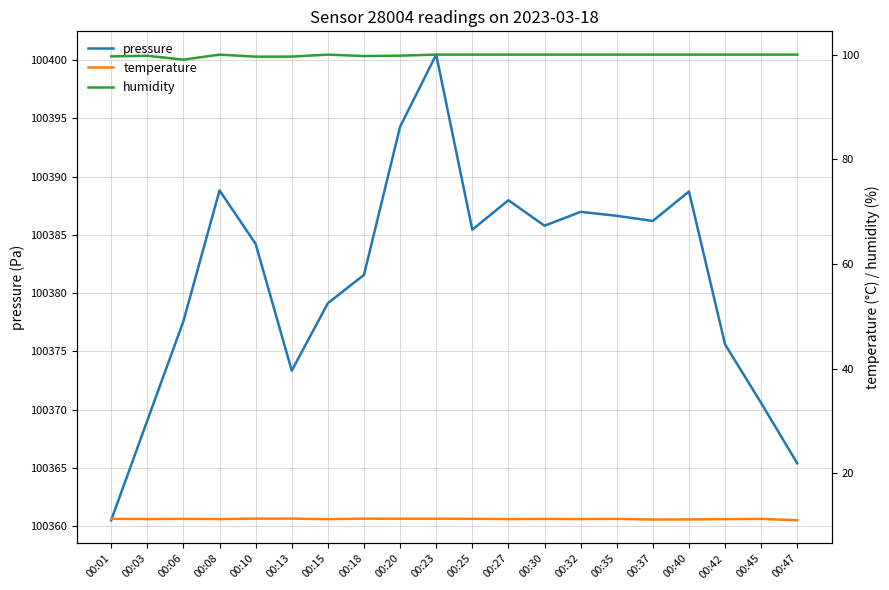

What is the approximate value of temperature at 00:42?

11.2